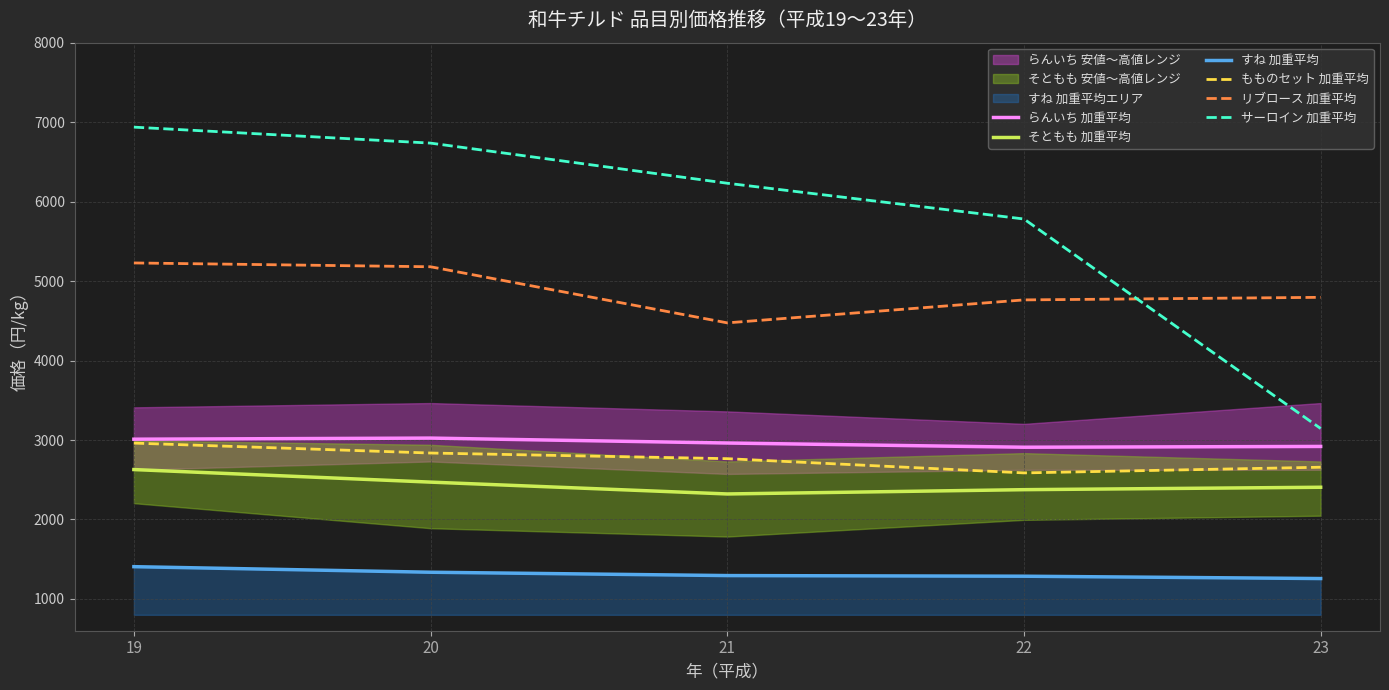

What is the value of the リブロース 加重平均 point at the 3rd from the left?

4474.0